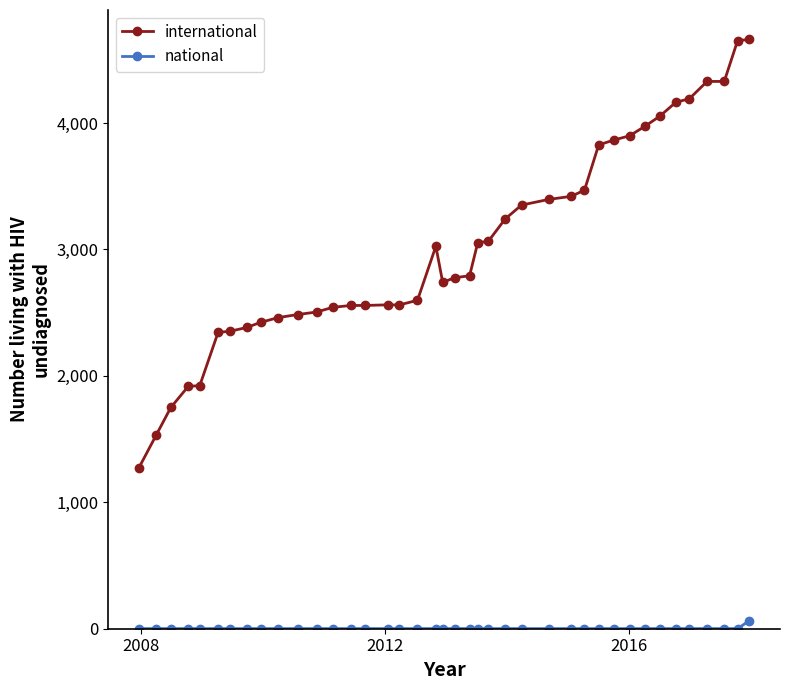

What is the sum of all national values?

103